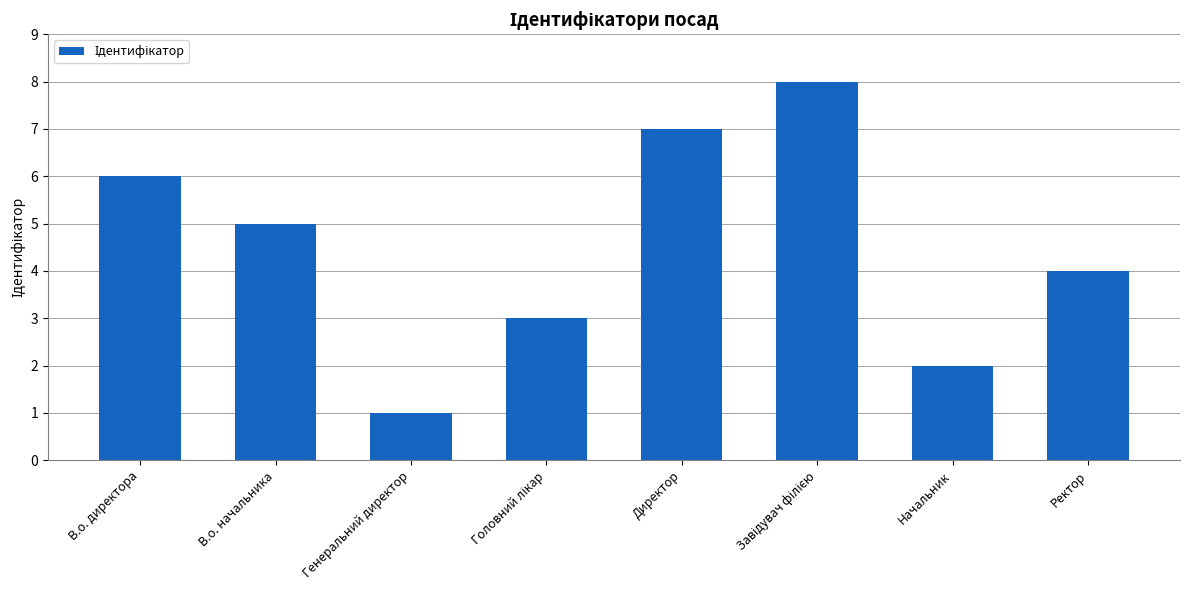

True or false: the data shows 6 at В.о. директора.

True